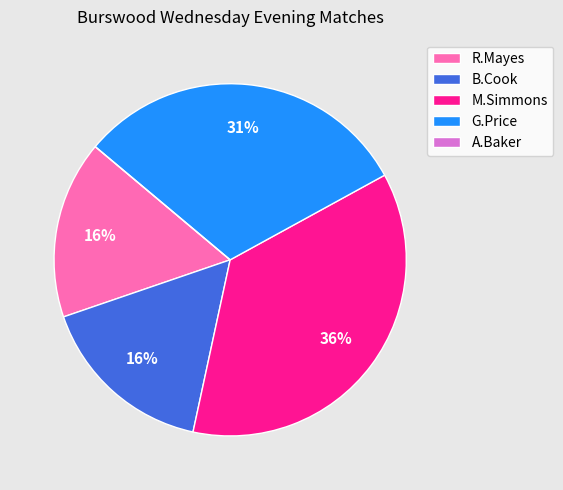

Does any single category account for the majority?

No